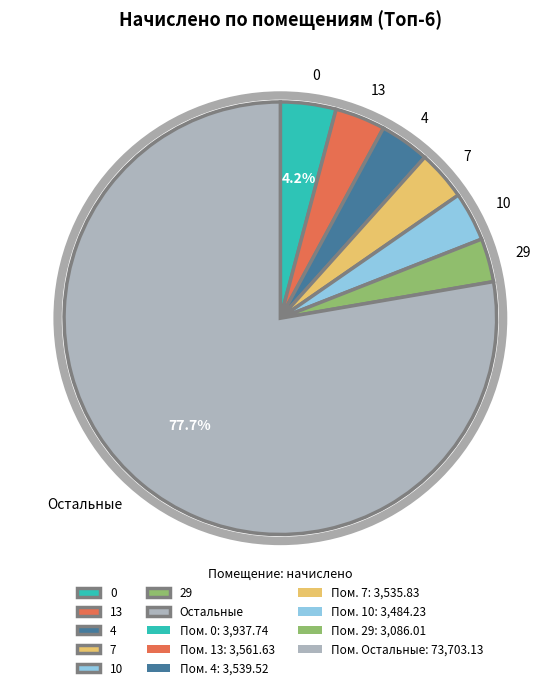

Which category has the biggest portion of the pie?

Остальные